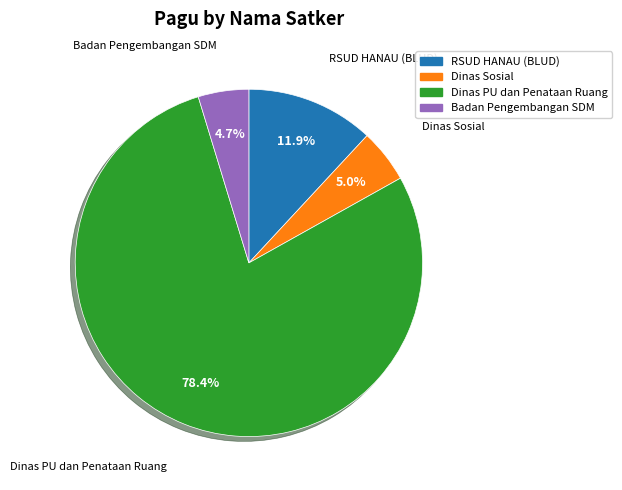

What is the largest slice in the pie chart?

Dinas PU dan Penataan Ruang